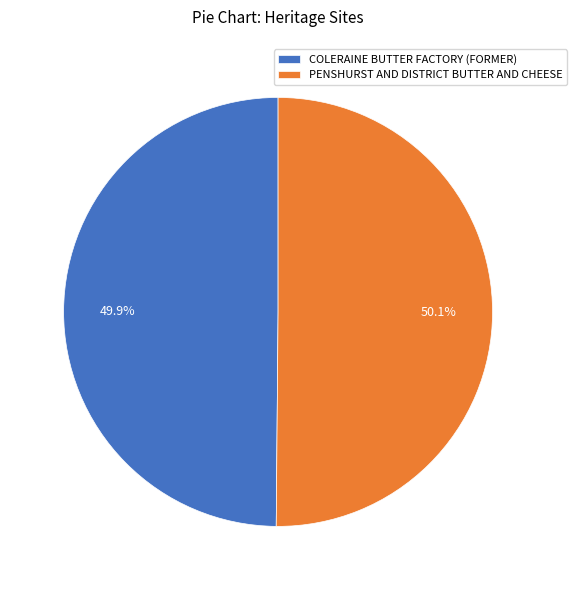

What is the ratio of the value at PENSHURST AND DISTRICT BUTTER AND CHEESE to the value at COLERAINE BUTTER FACTORY (FORMER)?

1.0